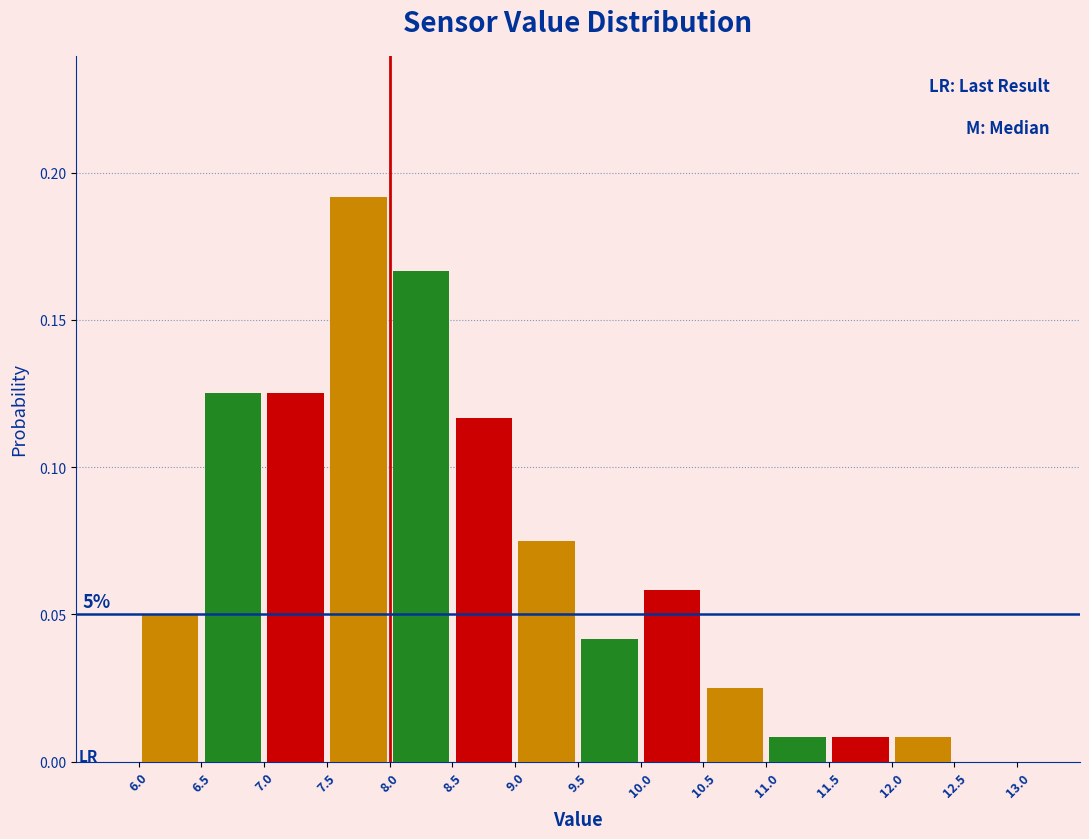

Which range on the x-axis has the tallest bar?

7.5 to 8.0